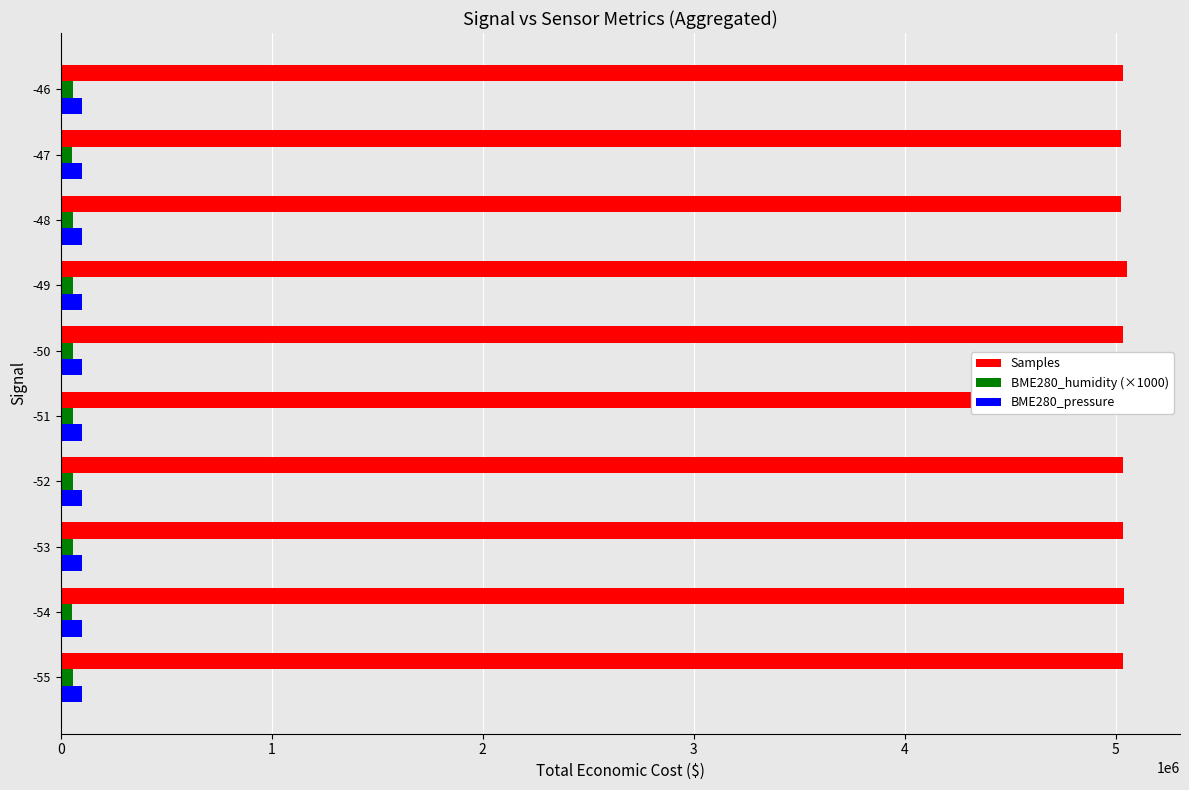

Rank the categories by BME280_pressure value from highest to lowest.

-52, -55, -53, -46, -49, -48, -50, -54, -47, -51